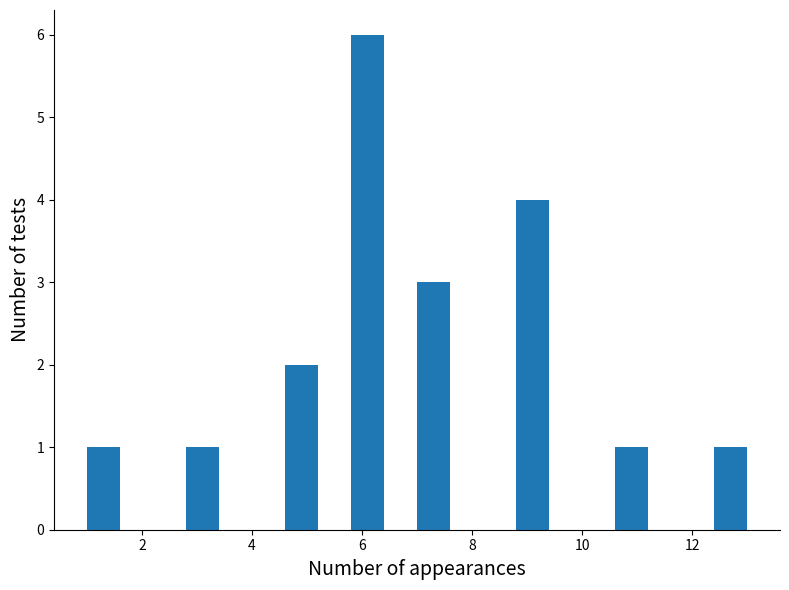

Around what value on the x-axis is the tallest bar? Give the approximate position of its centre, as read against the axis.

6.2